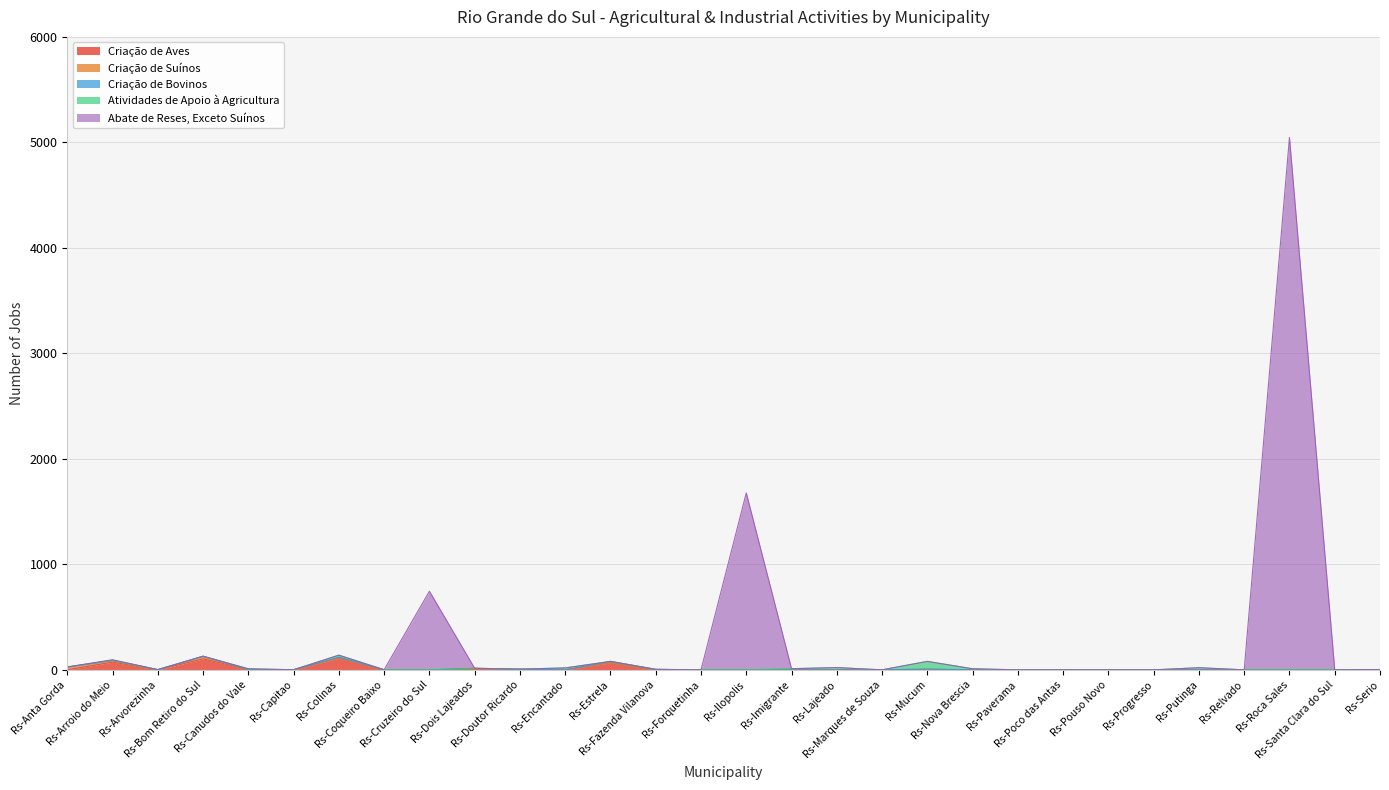

Which series has the largest total across all categories?

Abate de Reses, Exceto Suínos